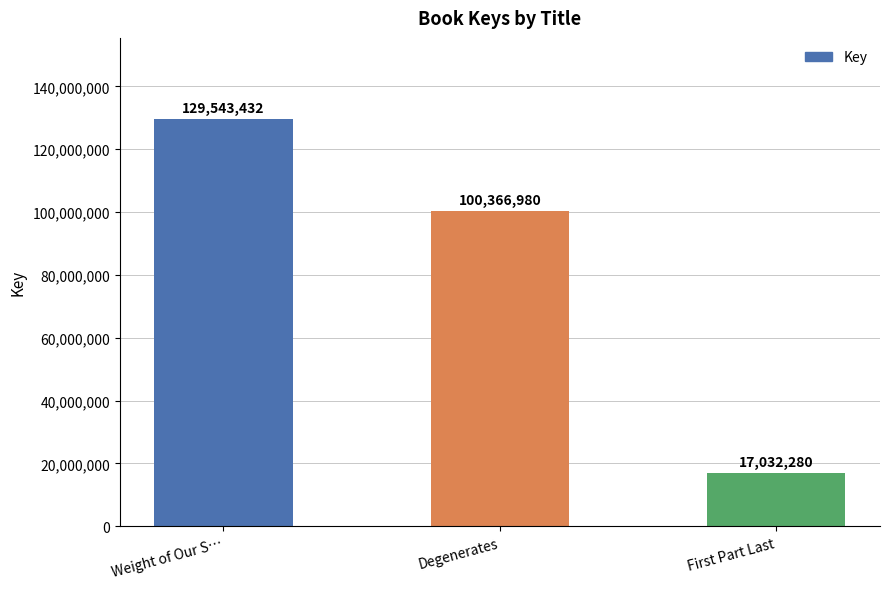

Rank the categories by value from lowest to highest.

First Part Last, Degenerates, Weight of Our S…